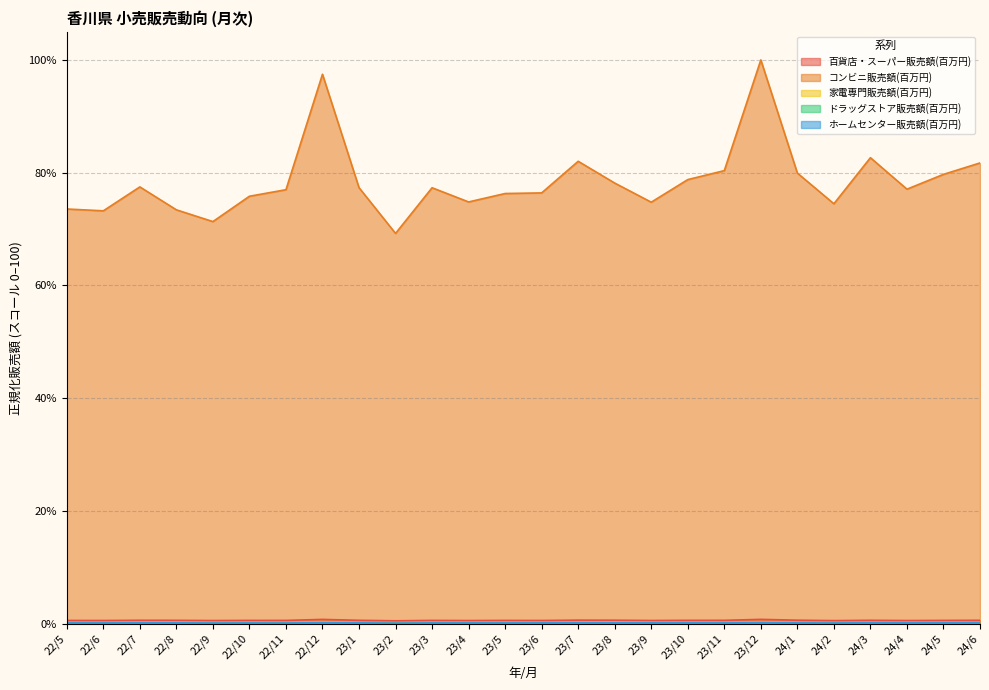

Does the chart display data point markers on the line(s)?

No